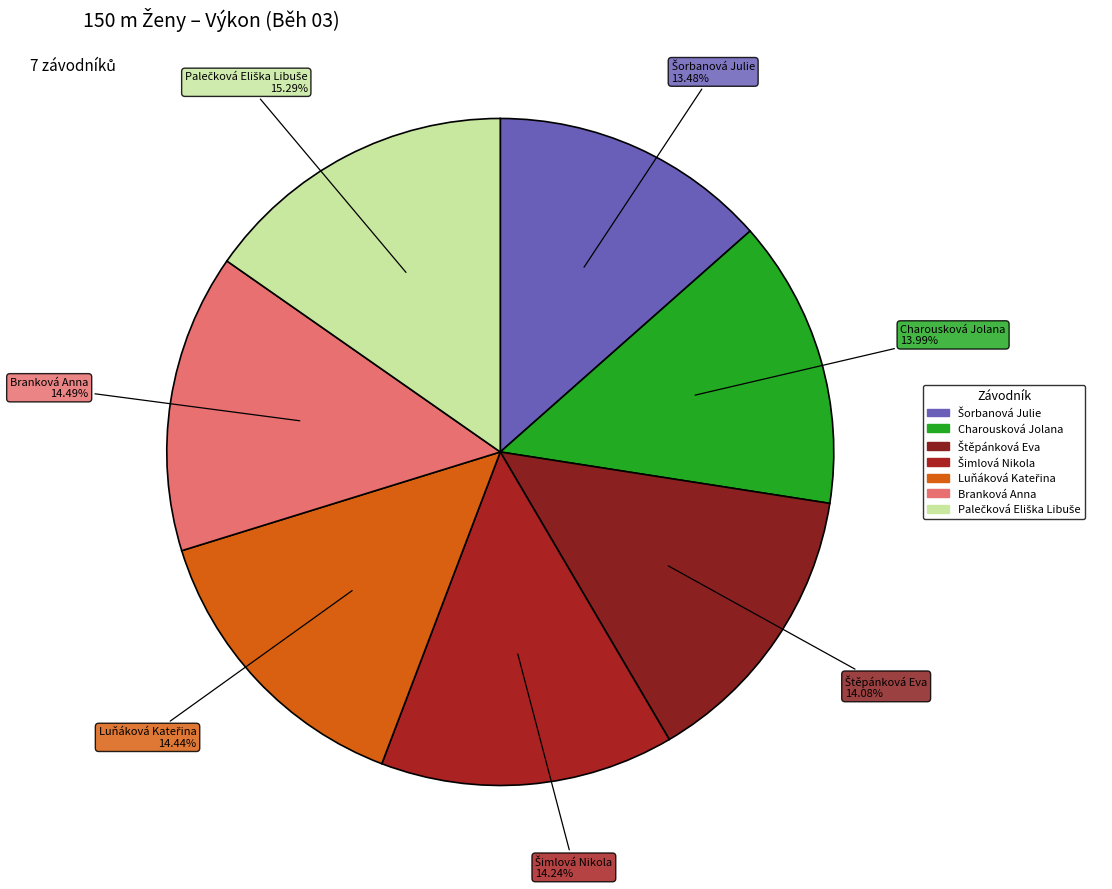

How many slices are in this pie chart?

7